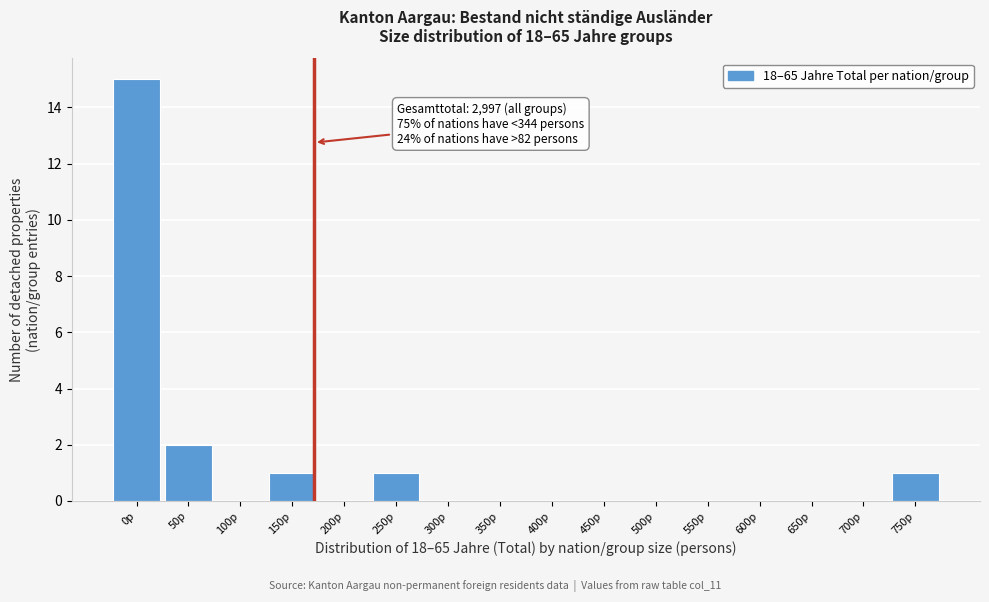

Reading left to right, what are all the values shown in this chart?

0p=15	50p=2	100p=0	150p=1	200p=0	250p=1	300p=0	350p=0	400p=0	450p=0	500p=0	550p=0	600p=0	650p=0	700p=0	750p=1